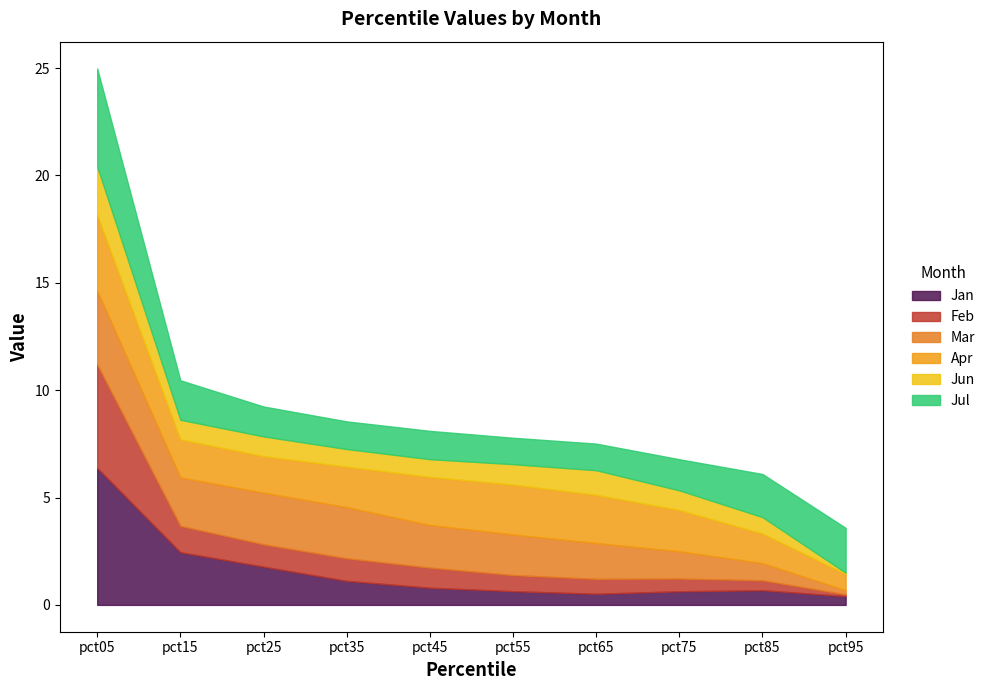

Does the chart have visible grid lines?

No